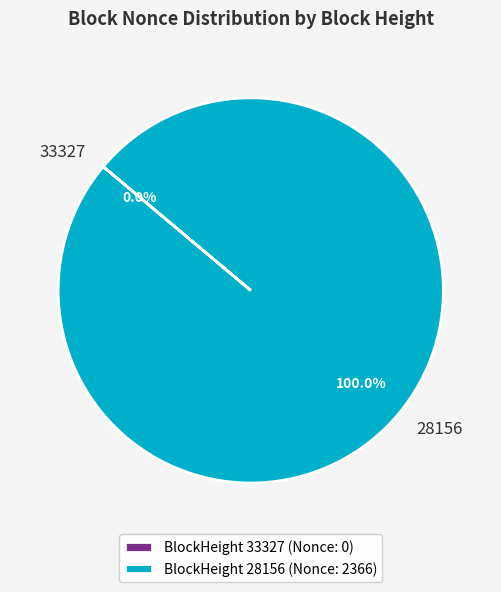

How many slices are in this pie chart?

2